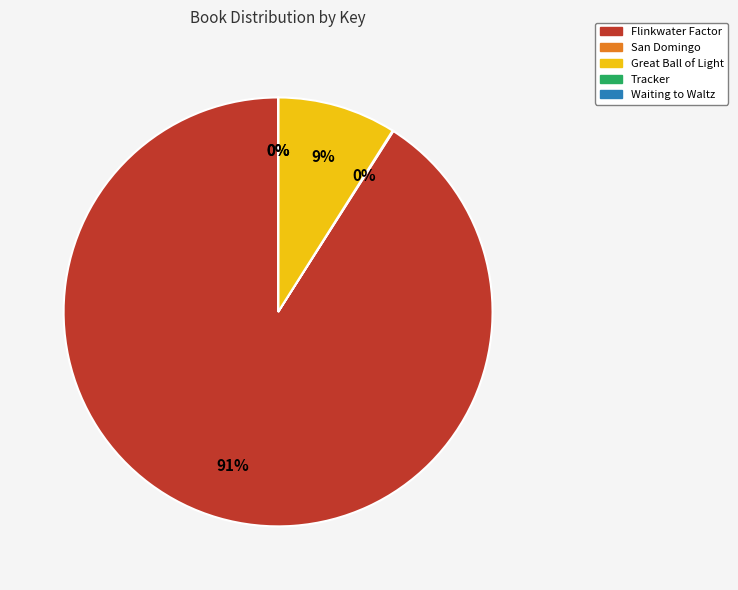

To the nearest percent, what percentage of the pie is Great Ball of Light?

9%